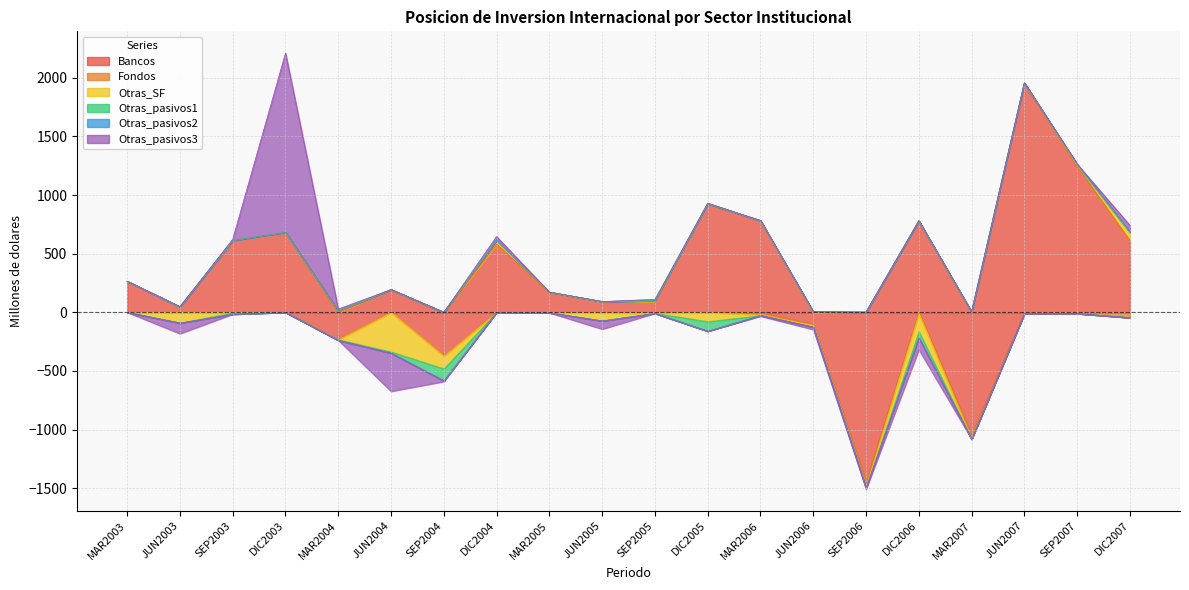

How many data points in Otras_pasivos2 are less than 0?

7